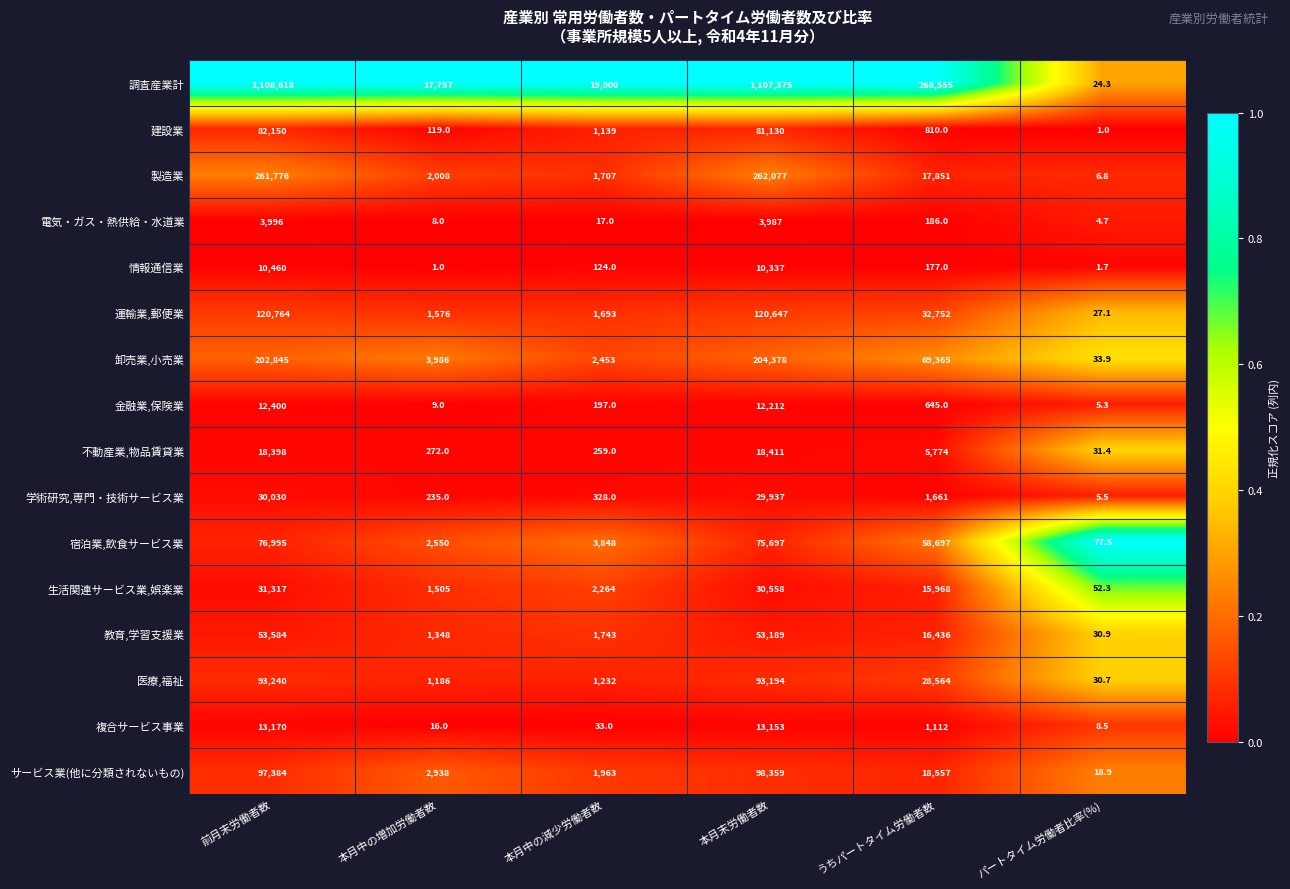

Rank the series by their maximum value, from lowest to highest.

電気・ガス・熱供給・水道業, 情報通信業, 金融業,保険業, 複合サービス事業, 不動産業,物品賃貸業, 学術研究,専門・技術サービス業, 生活関連サービス業,娯楽業, 教育,学習支援業, 宿泊業,飲食サービス業, 建設業, 医療,福祉, サービス業(他に分類されないもの), 運輸業,郵便業, 卸売業,小売業, 製造業, 調査産業計